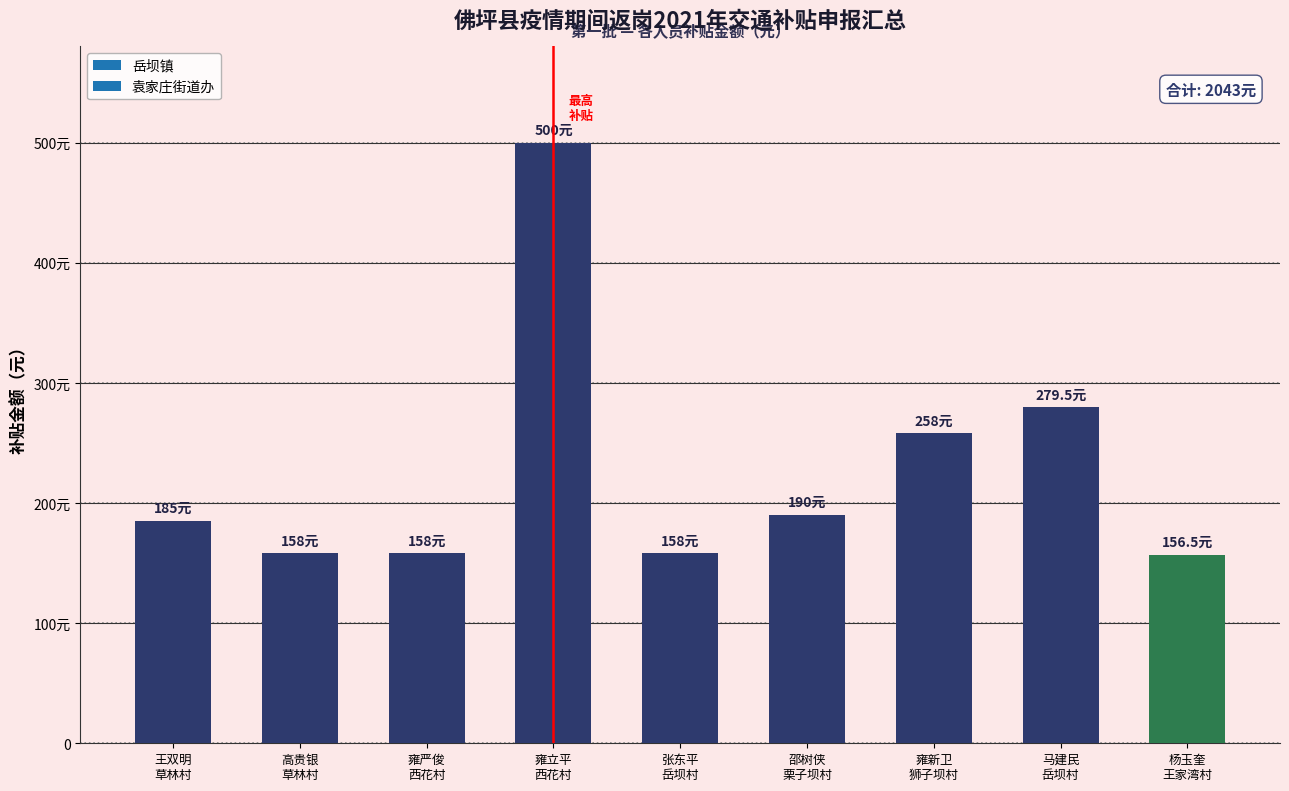

List the labels in order of value, smallest first.

杨玉奎
王家湾村, 高贵银
草林村, 雍严俊
西花村, 张东平
岳坝村, 王双明
草林村, 邵树侠
栗子坝村, 雍新卫
狮子坝村, 马建民
岳坝村, 雍立平
西花村